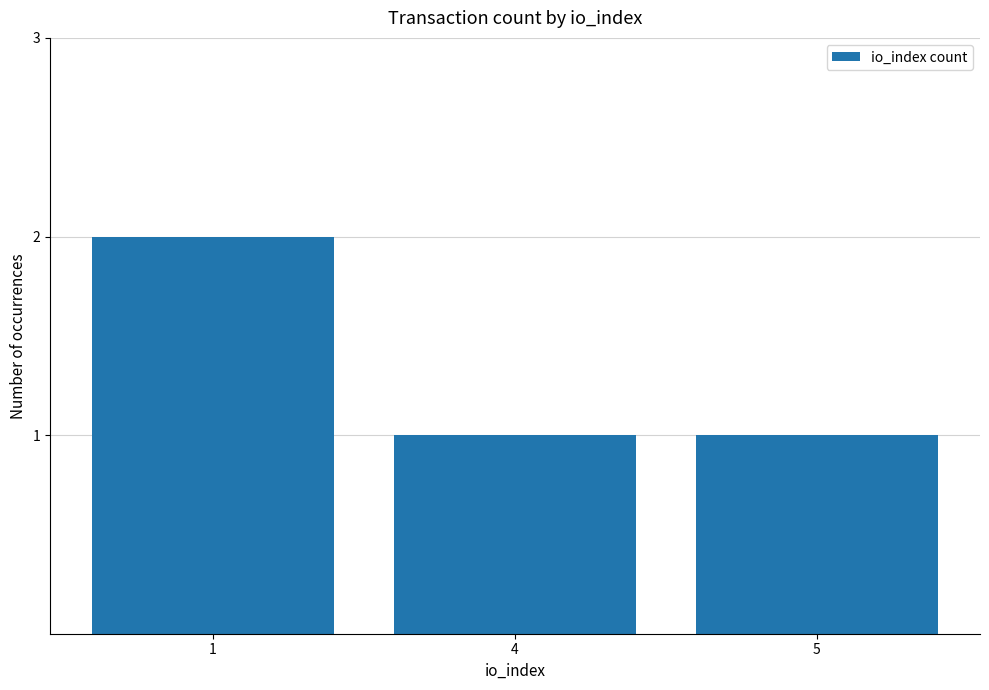

At which category does the chart reach its peak across all series?

1